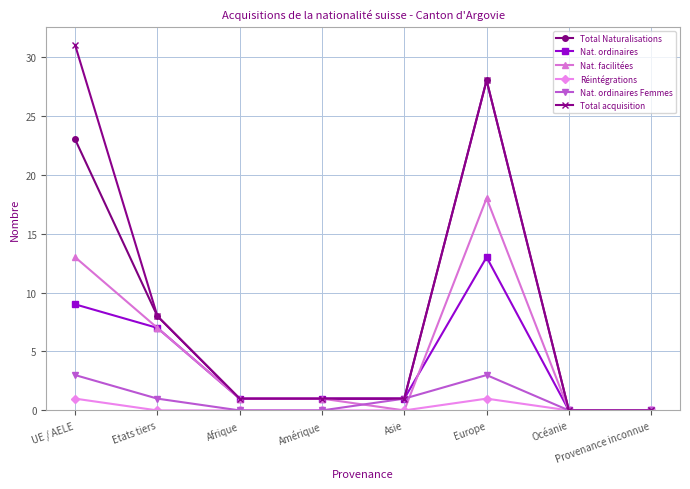

What are all the series names shown in the legend?

Total Naturalisations, Nat. ordinaires, Nat. facilitées, Réintégrations, Nat. ordinaires Femmes, Total acquisition